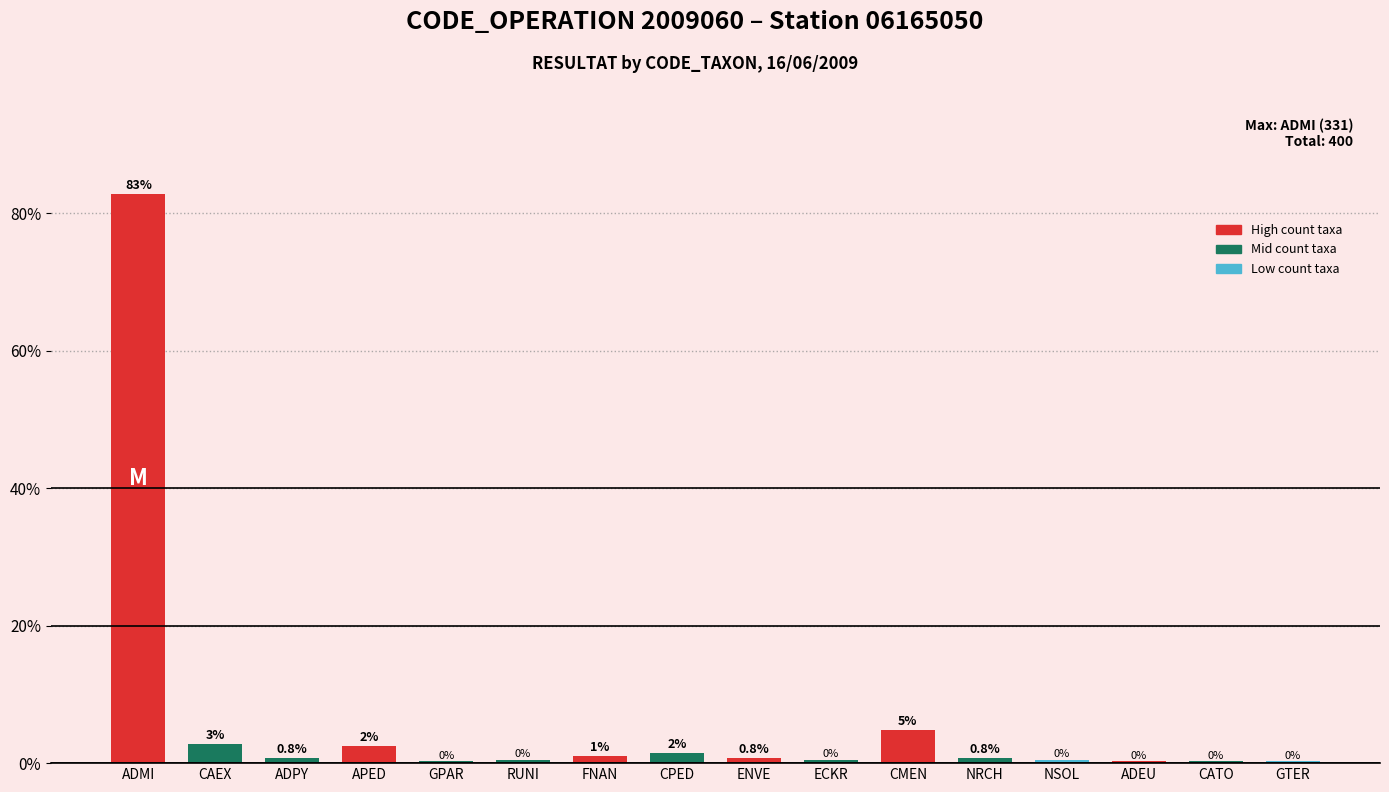

Does the chart contain any negative values?

No